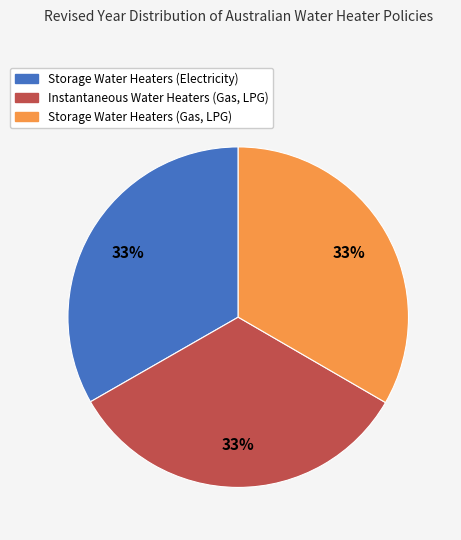

How many slices are in this pie chart?

3